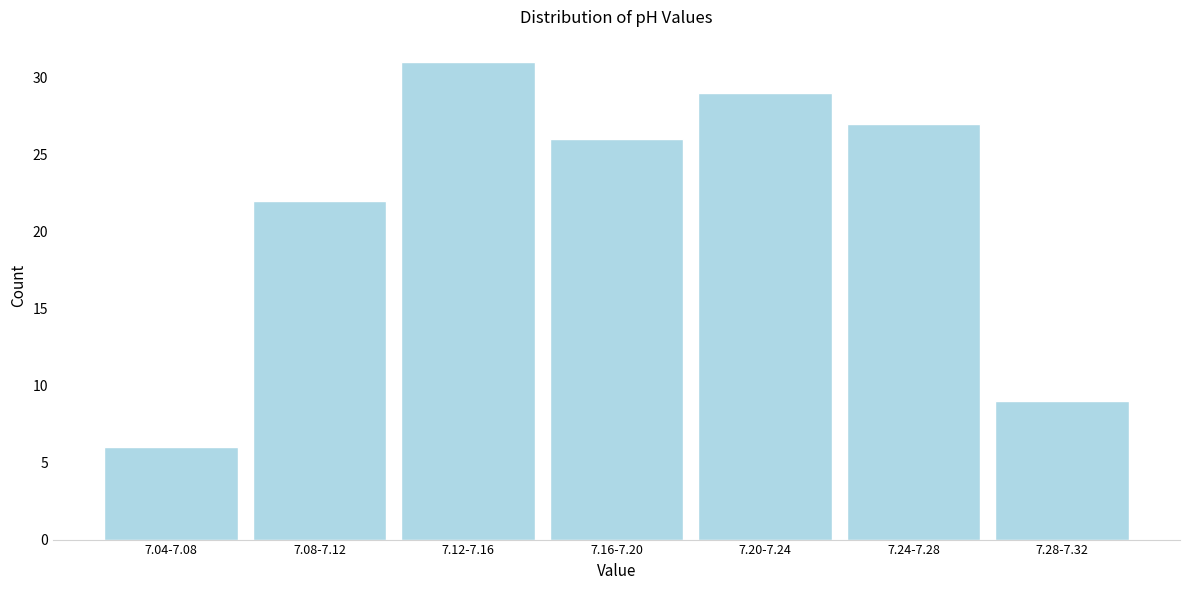

Reading left to right, list all the values displayed in this chart.

6	22	31	26	29	27	9